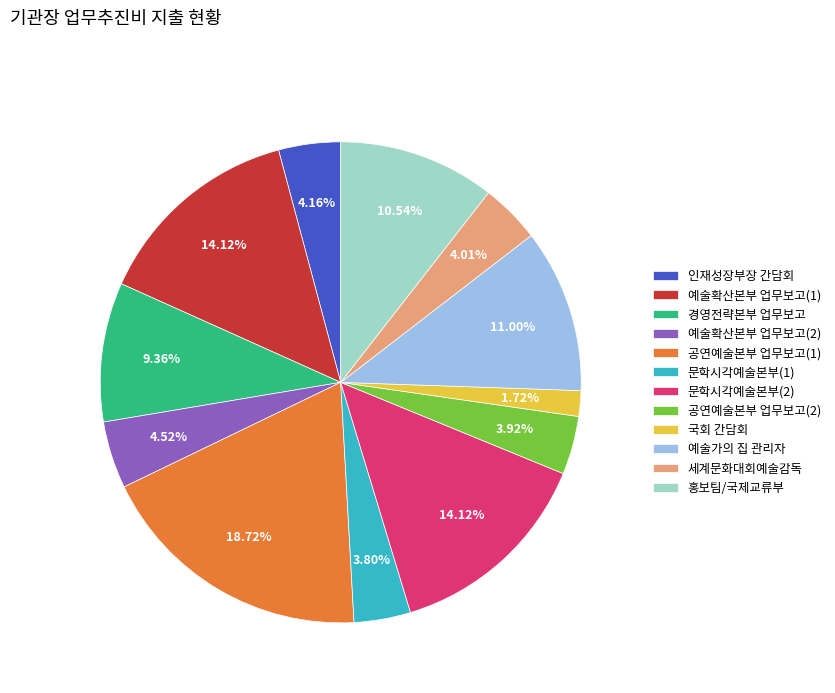

To the nearest percent, what is the combined percentage of 공연예술본부 업무보고(1) and 국회 간담회?

20%